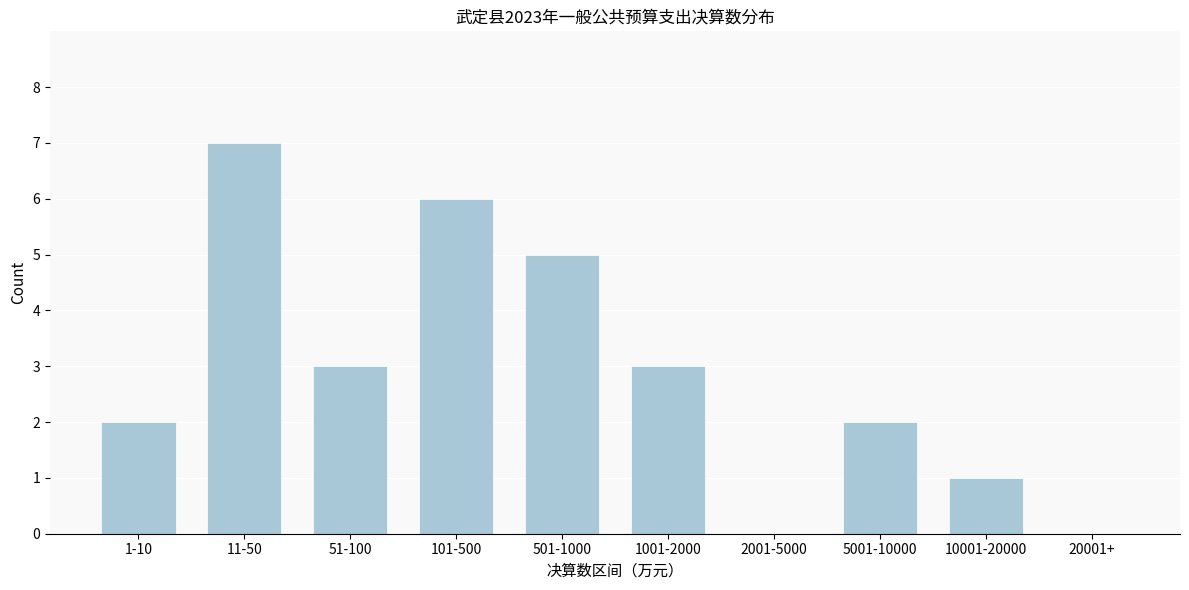

Reading right to left, transcribe all the data shown in this chart.

20001+=0	10001-20000=1	5001-10000=2	2001-5000=0	1001-2000=3	501-1000=5	101-500=6	51-100=3	11-50=7	1-10=2